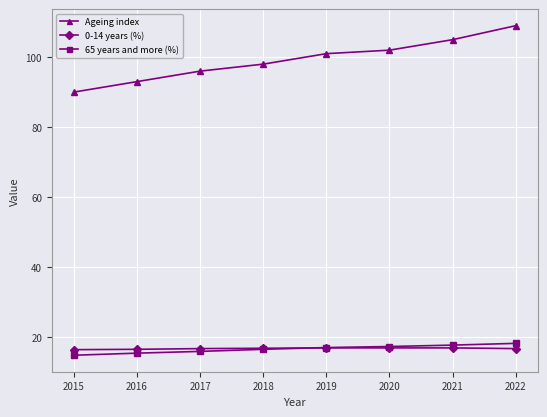

How many lines are shown in the chart?

3